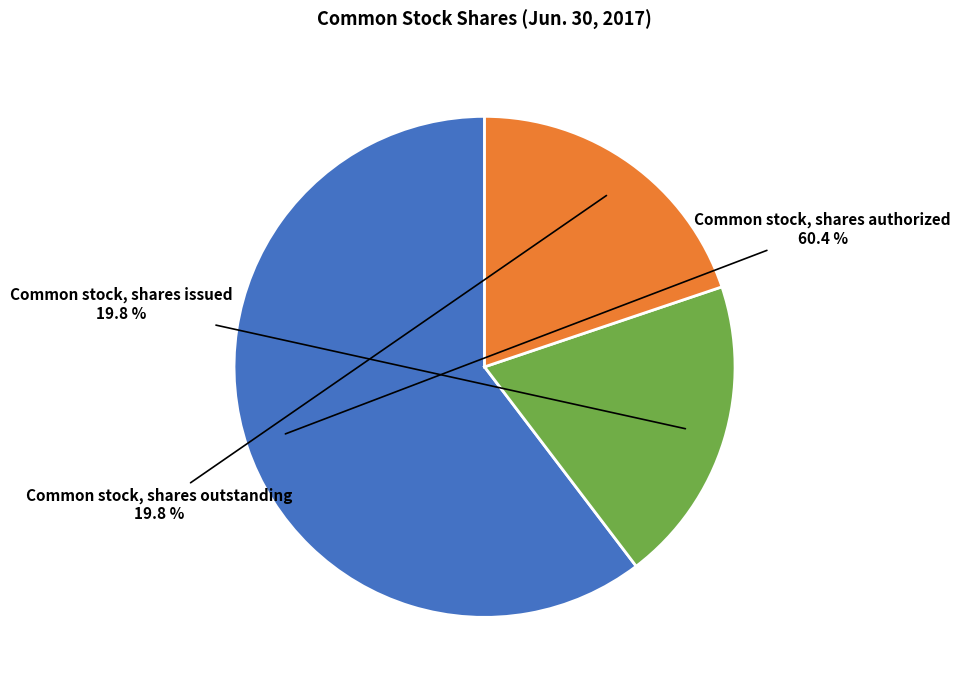

How many slices are in this pie chart?

3